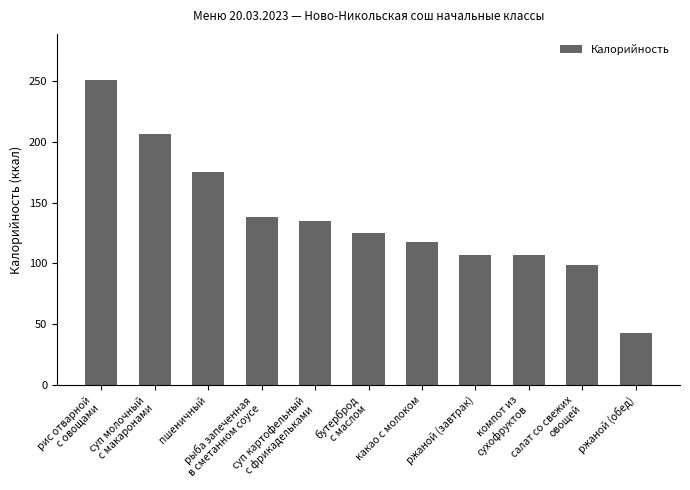

At which label is the value closest to 147?

рыба запеченная
в сметанном соусе